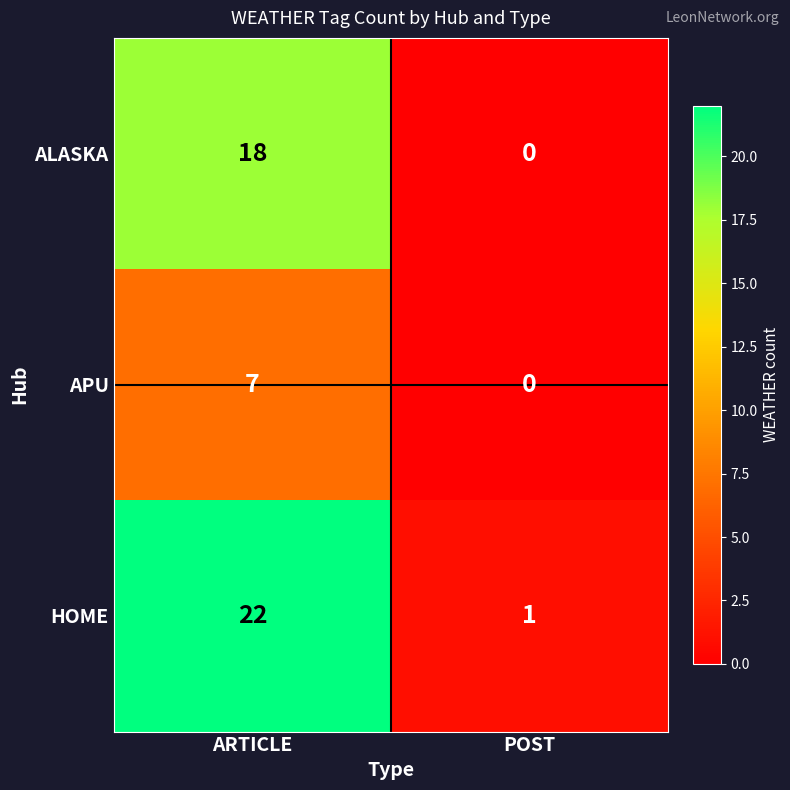

Between ARTICLE and POST, which series saw the biggest shift?

HOME